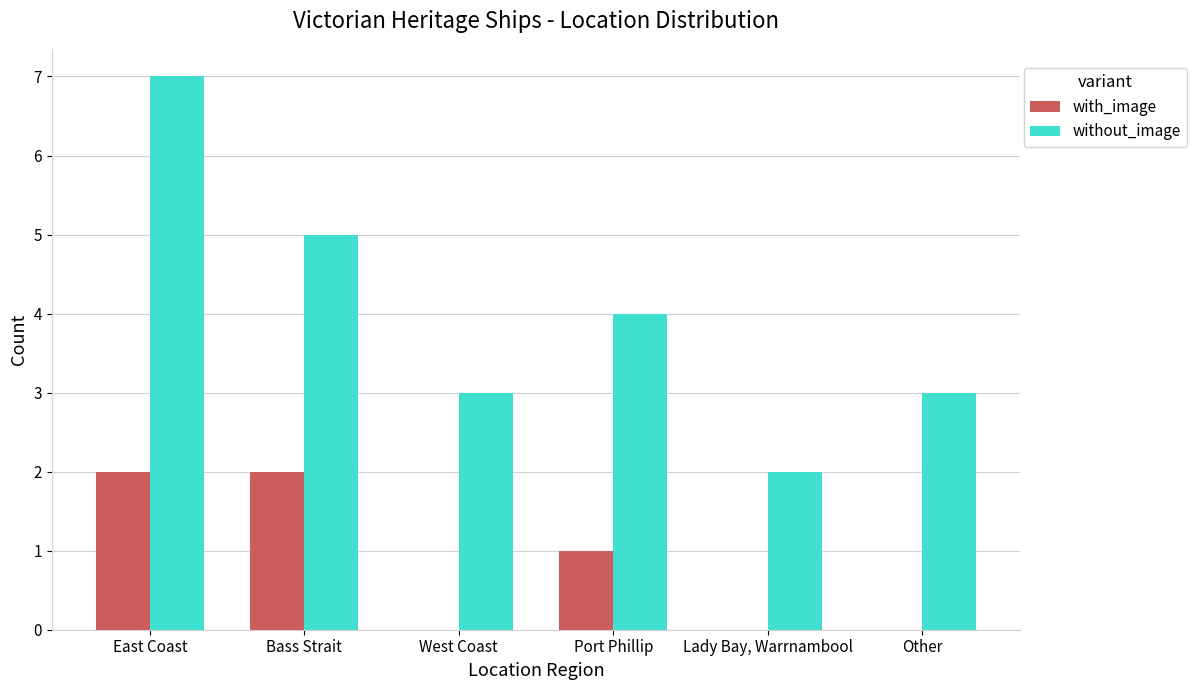

Which category has the highest value across all series?

East Coast